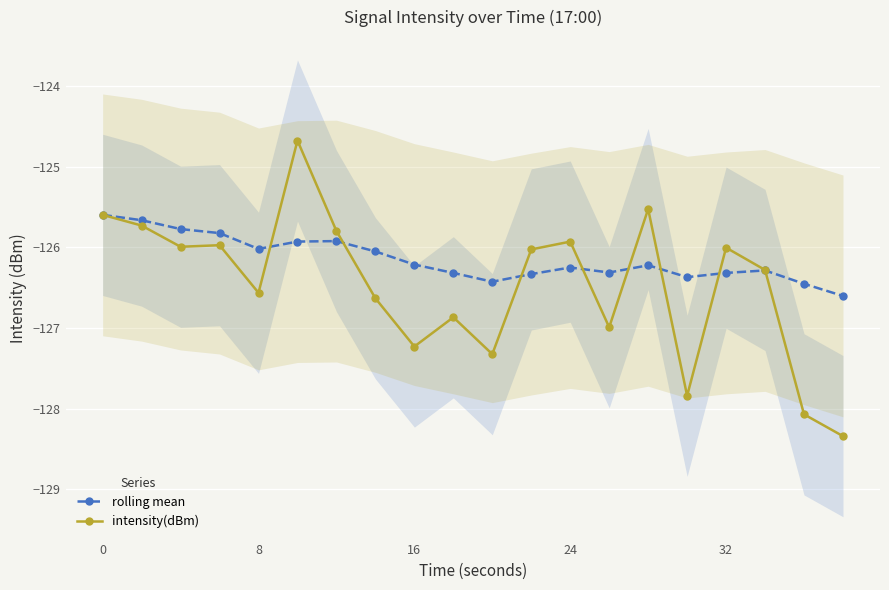

What is the maximum value for intensity(dBm)?

-124.7